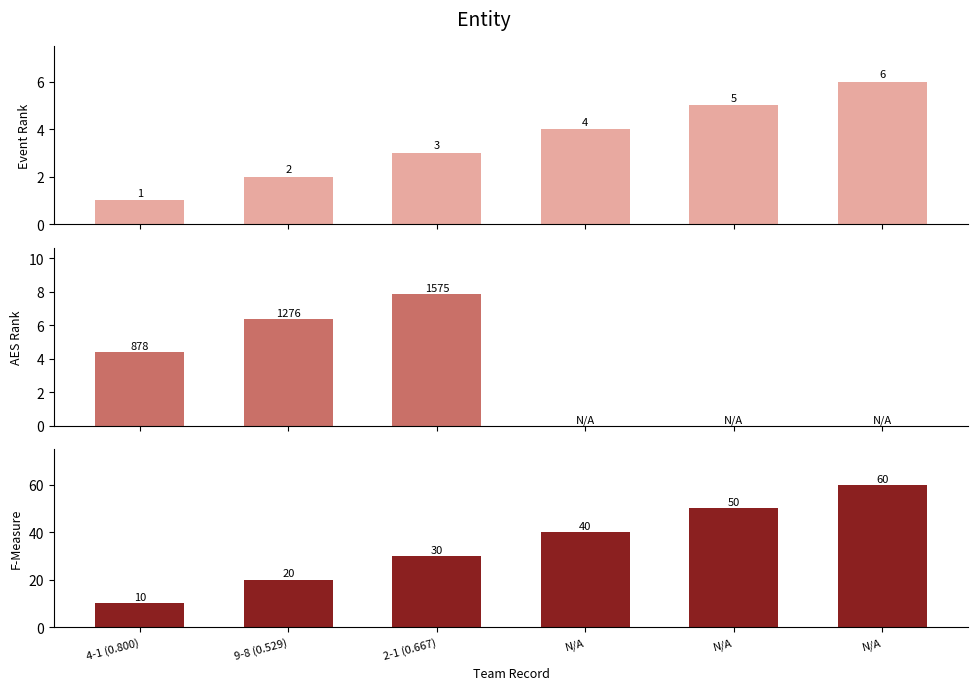

Which category has the lowest value across all series?

N/A